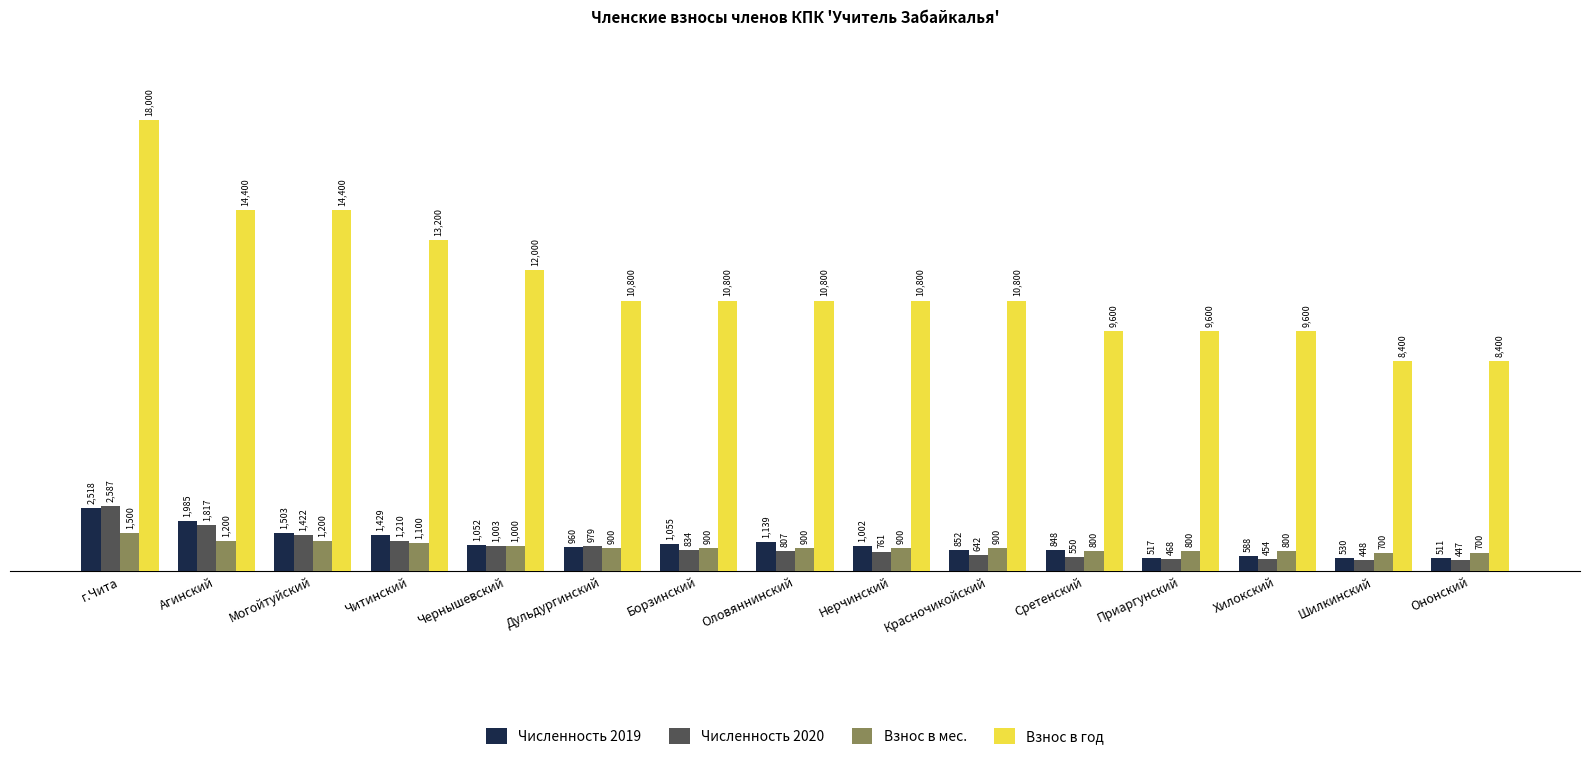

What is the difference between the highest and lowest values at Ононский?

7953